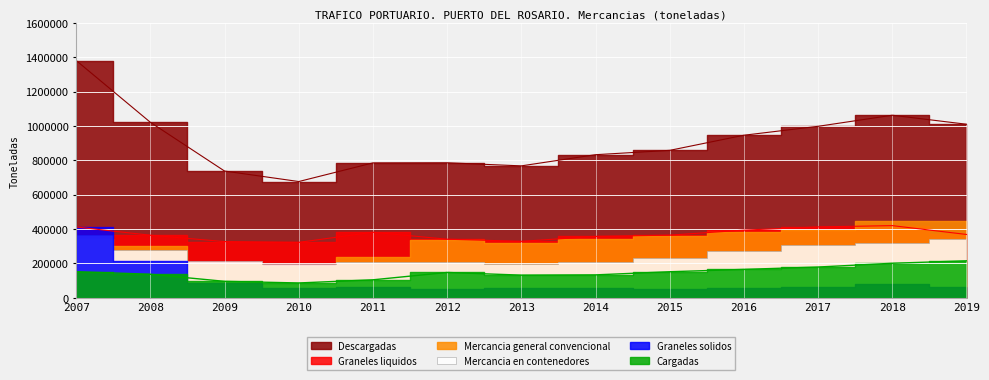

How many values in the Cargadas series exceed 147620?

6